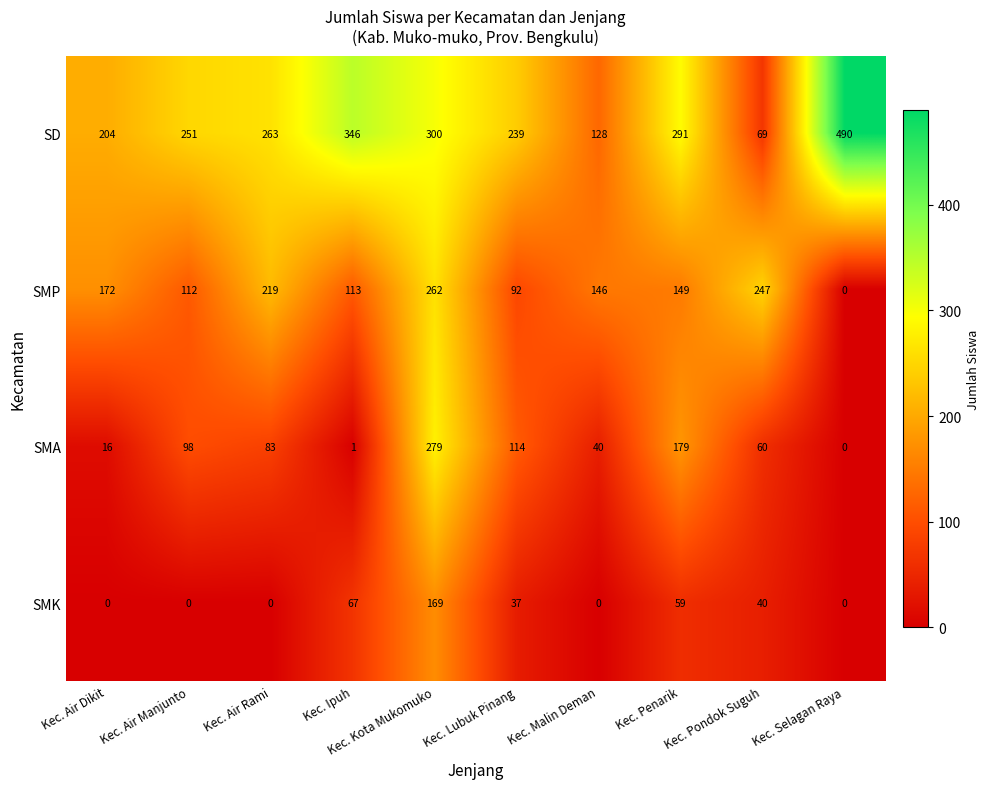

Which series has the widest spread of values?

SD